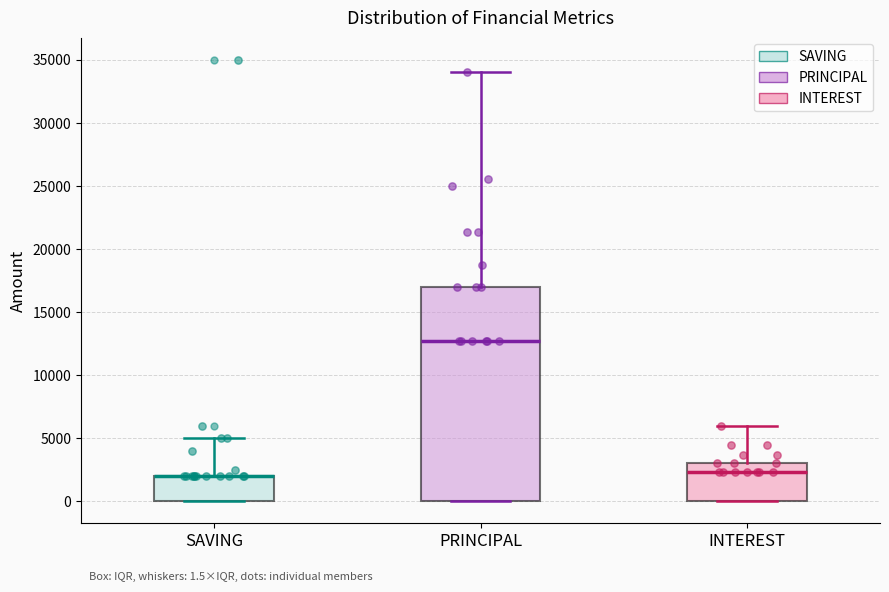

Comparing the boxes themselves (not the whiskers), which one is the tallest?

PRINCIPAL